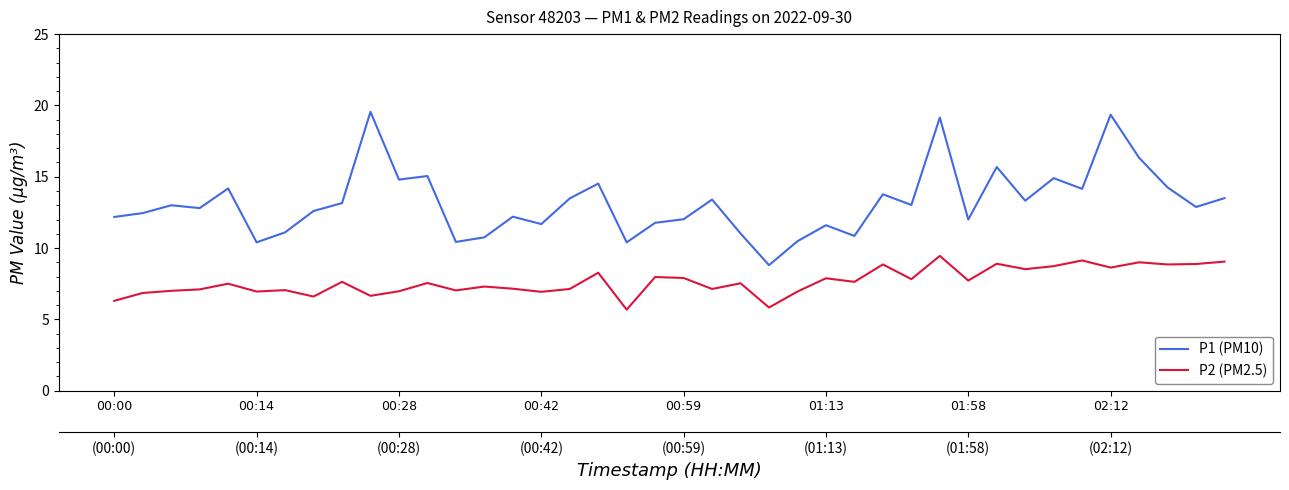

Count the number of categories in the chart.

40